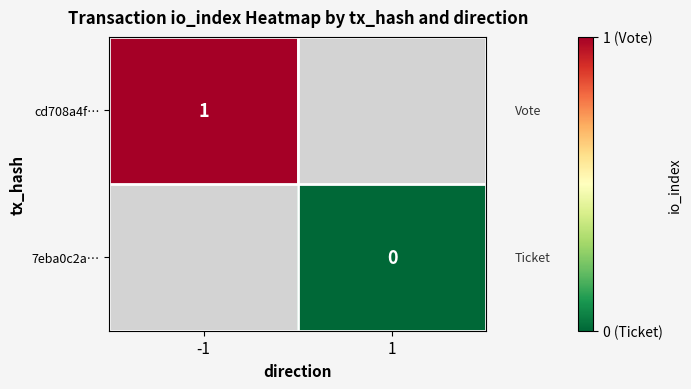

Which has a higher value, 1 or -1?

-1